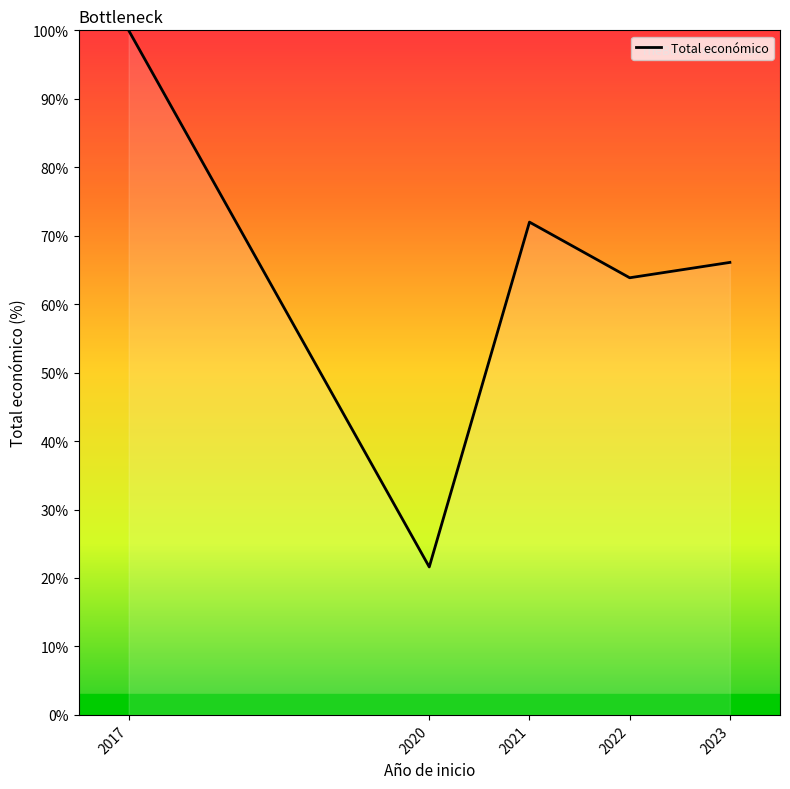

Where is the first local maximum?

2021